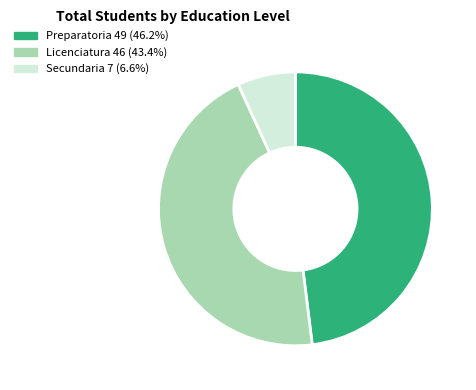

Is there any slice that represents more than half of the pie?

No